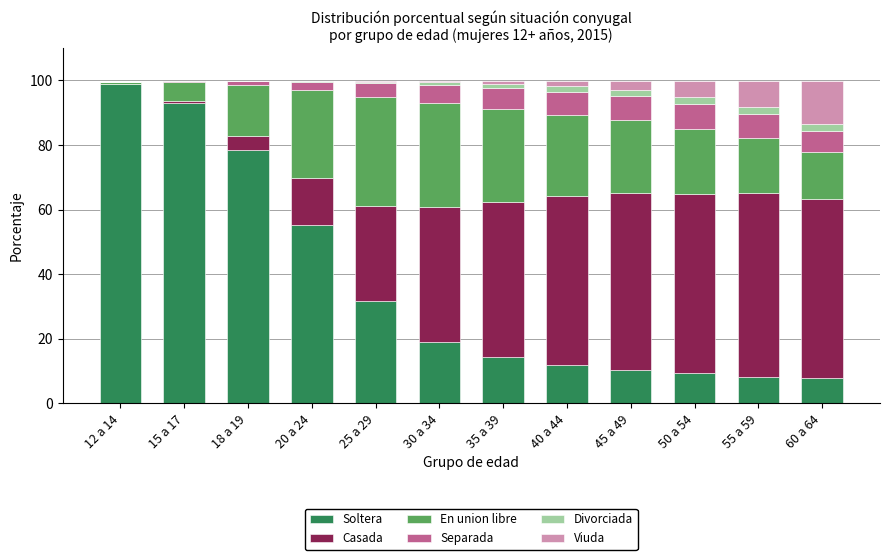

What is the maximum value for Soltera?

98.9